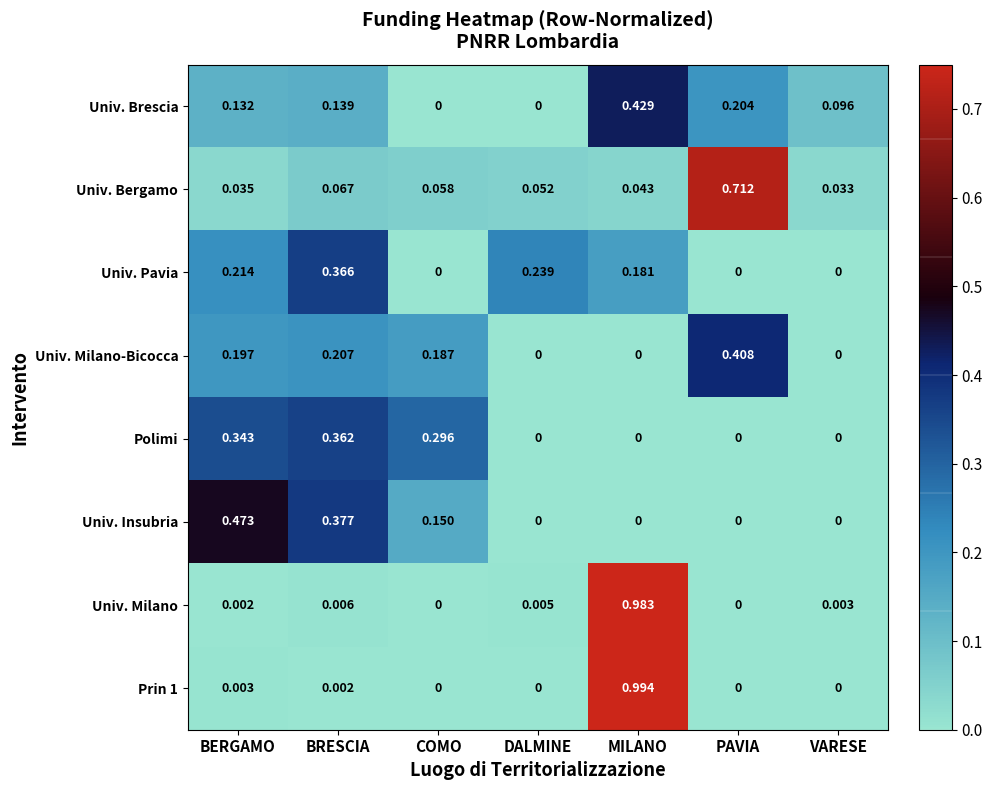

Which category has the highest value across all series?

MILANO